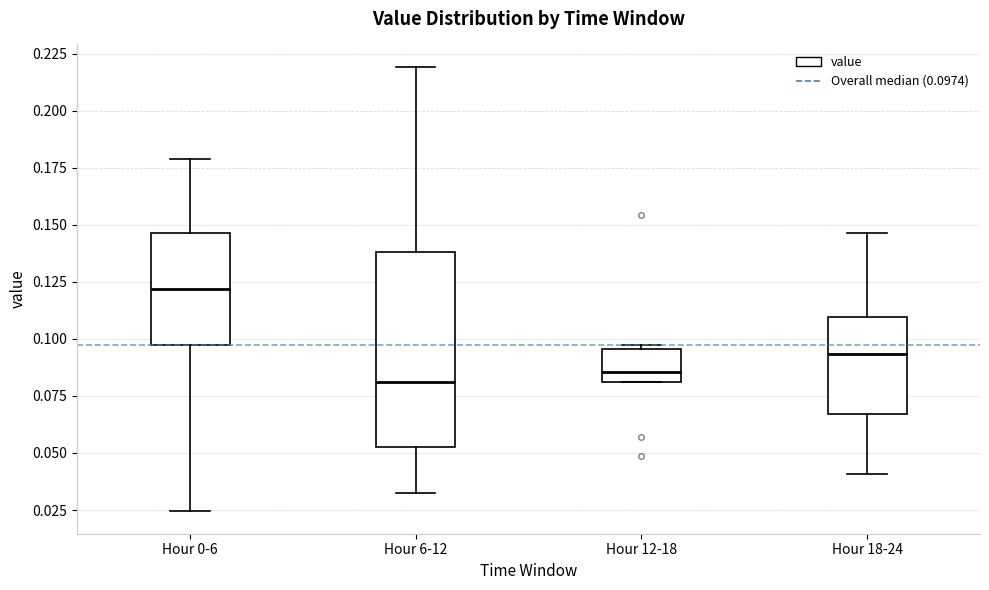

Reading left to right, transcribe this box plot: for each box, give where its median line is, the range the box spans, and where its two whiskers end, as read against the y-axis. The values are not printed on the chart, so give them approximately, as read against the axis.

Hour 0-6: median 0.120, box 0.095 to 0.145, whiskers 0.025 to 0.180
Hour 6-12: median 0.080, box 0.055 to 0.140, whiskers 0.030 to 0.220
Hour 12-18: median 0.085, box 0.080 to 0.095, whiskers 0.080 to 0.095 (just above the box's upper edge)
Hour 18-24: median 0.095, box 0.065 to 0.110, whiskers 0.040 to 0.145